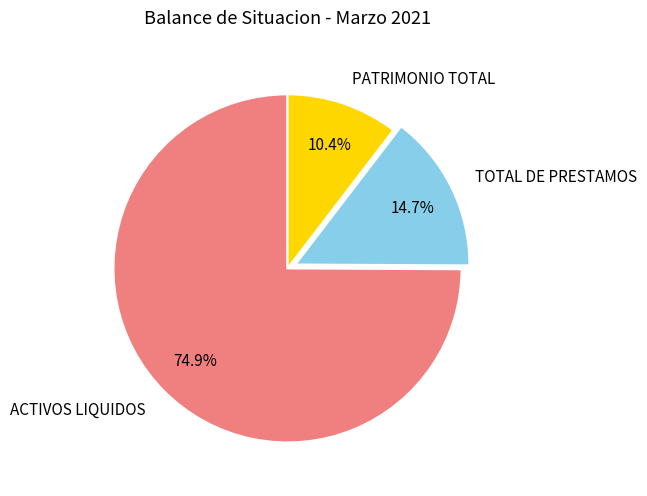

What is the largest slice in the pie chart?

ACTIVOS LIQUIDOS